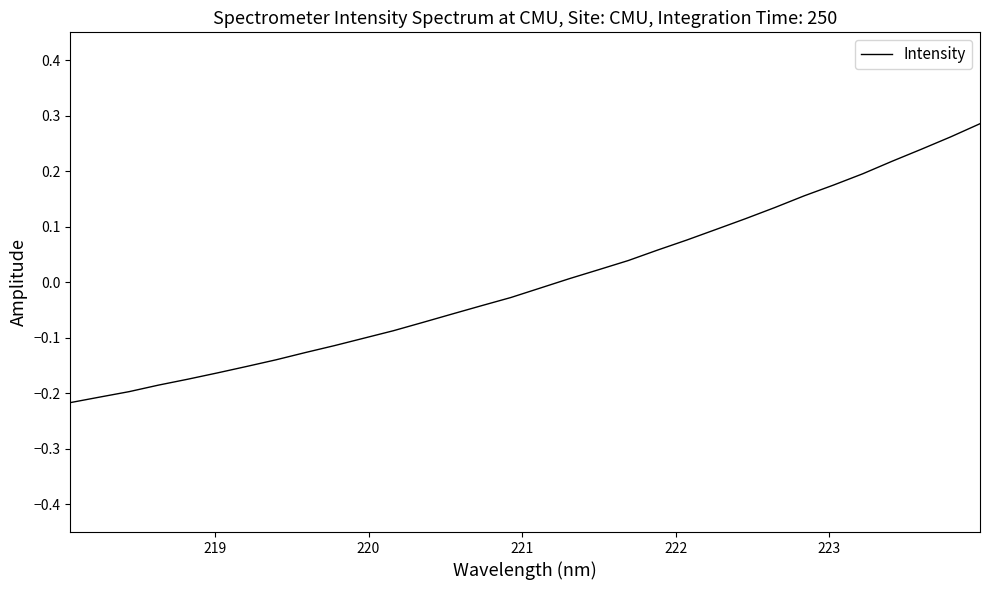

What is the difference between the maximum and minimum values?

0.5